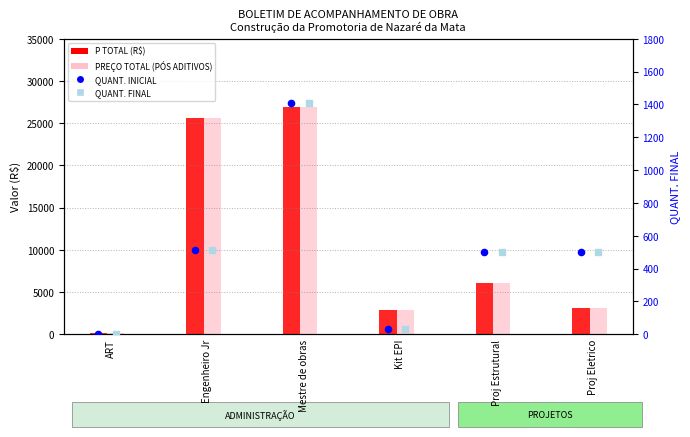

Which series has the largest total across all categories?

P TOTAL (R$)